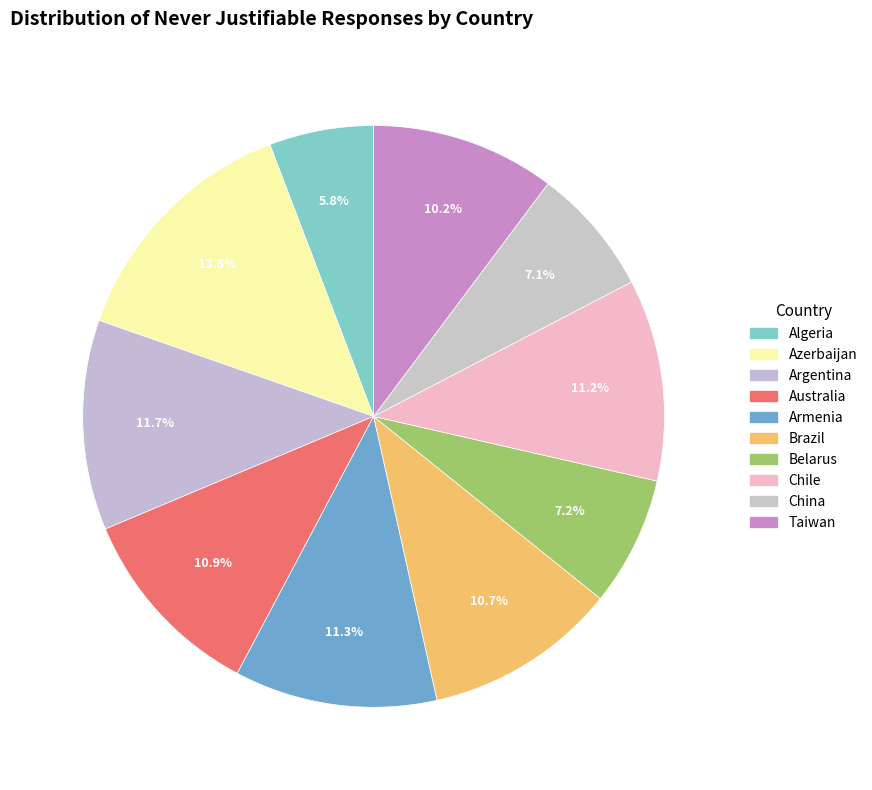

To the nearest percent, what is the average slice percentage?

10%